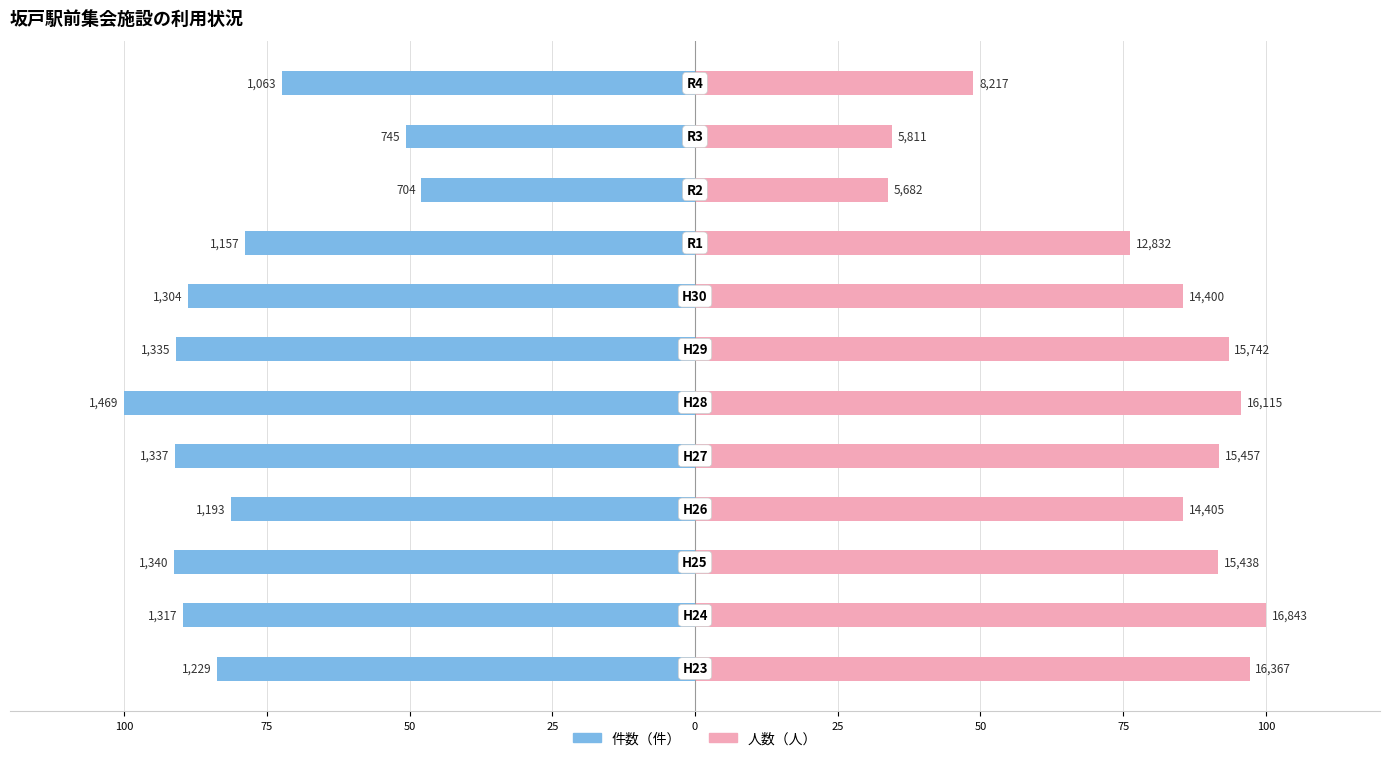

Is it true that 人数 equals 24.4 at 50?

False